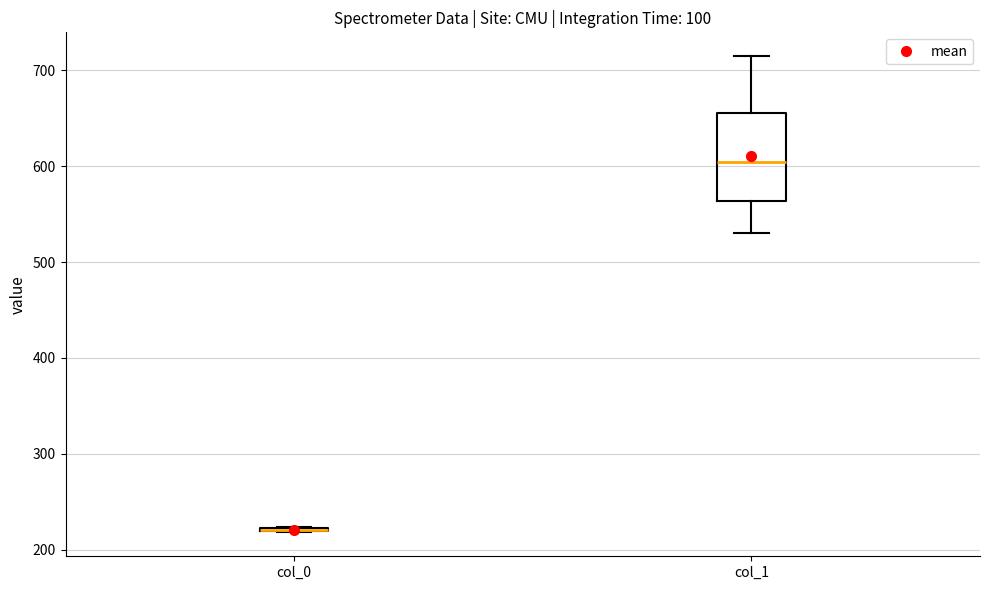

Where does the lower whisker of the box for col_1 end on the y-axis? The values are not printed on the chart, so give them approximately, as read against the axis.

530